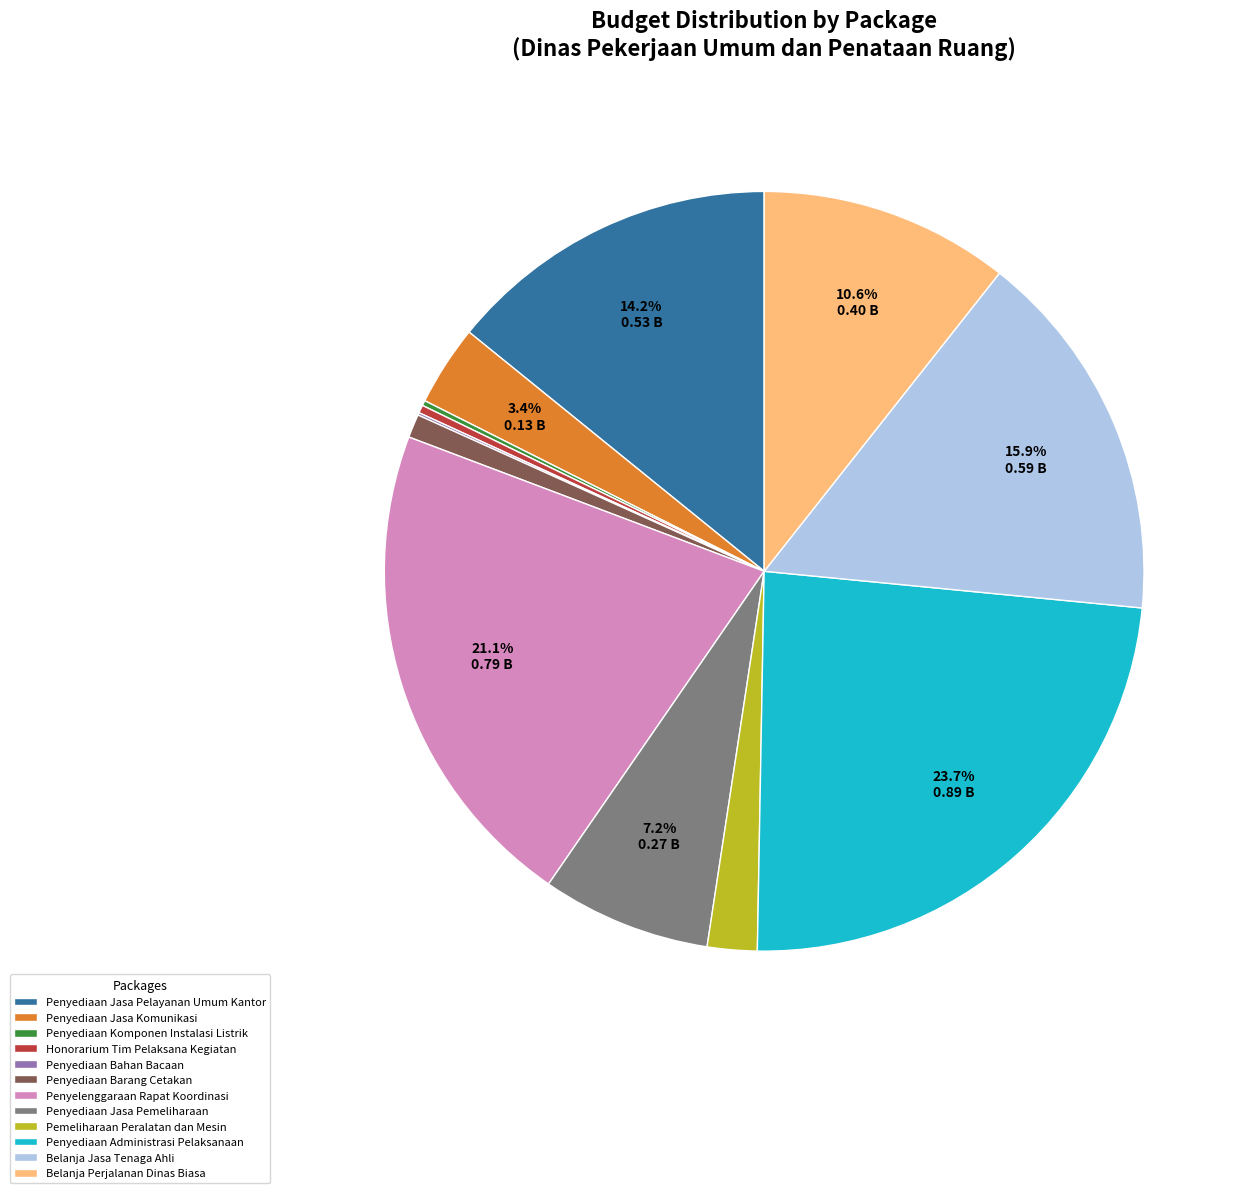

Do Belanja Jasa Tenaga Ahli and Penyediaan Jasa Pemeliharaan together represent more than half of the pie?

No